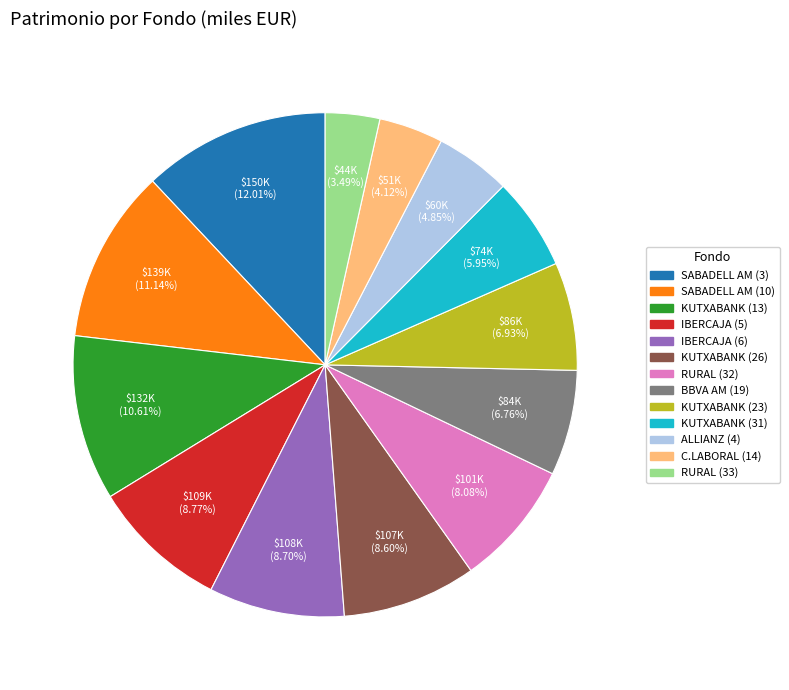

Do SABADELL AM (3) and IBERCAJA (5) together represent more than half of the pie?

No